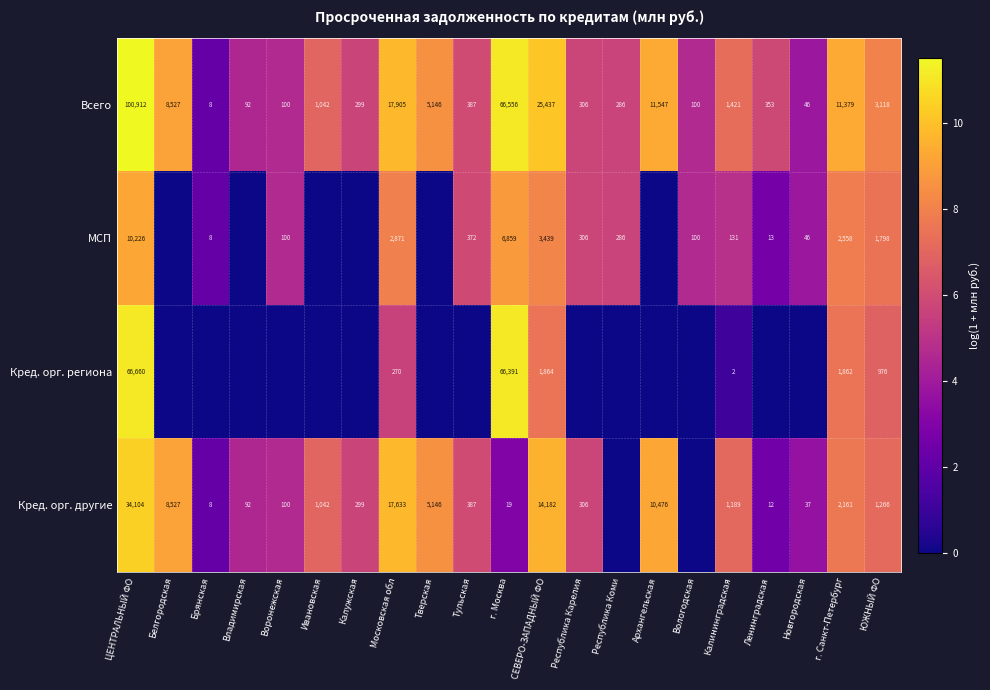

At which category is the sum across all series the highest?

ЦЕНТРАЛЬНЫЙ ФО